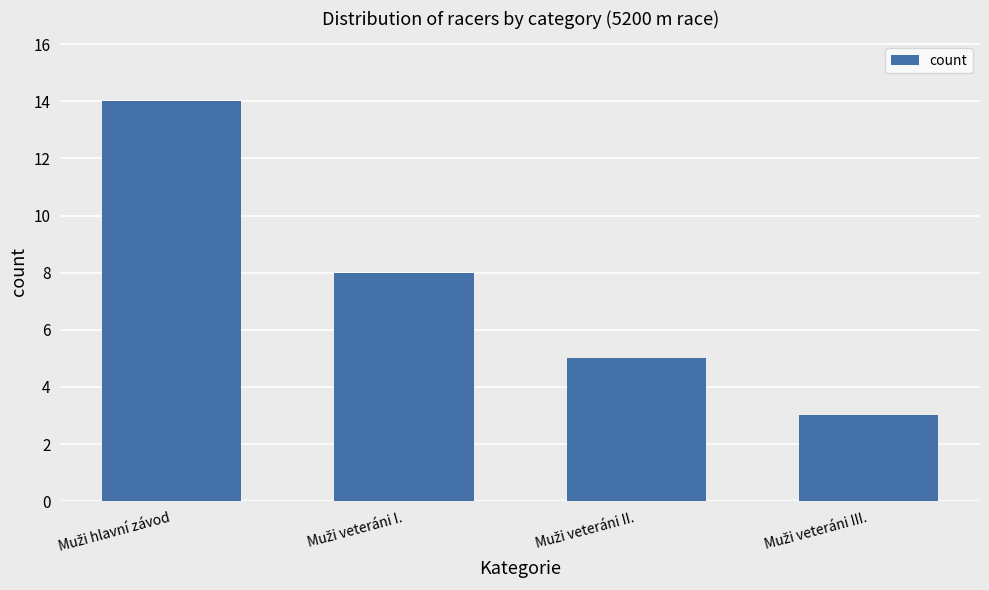

What is the value of the 4th bar from the left?

3